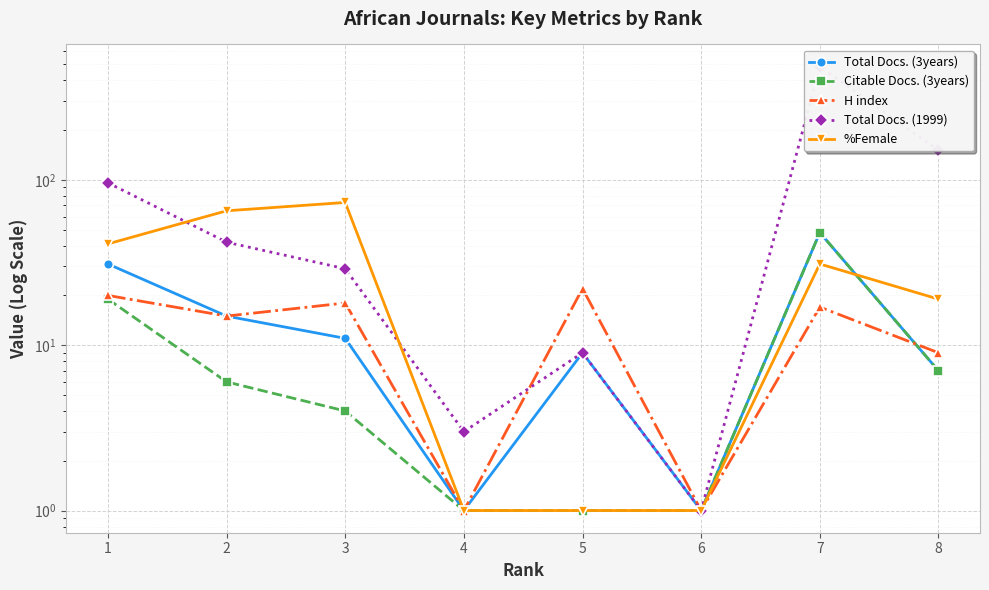

Which series has the largest total across all categories?

Total Docs. (1999)